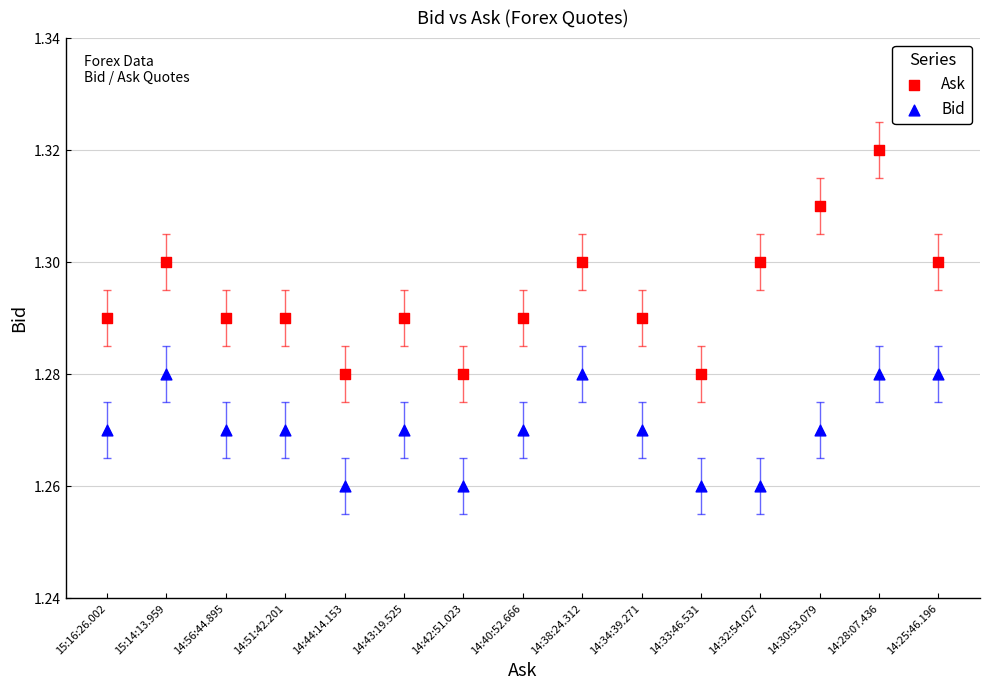

Which series contains the highest Y value?

Ask